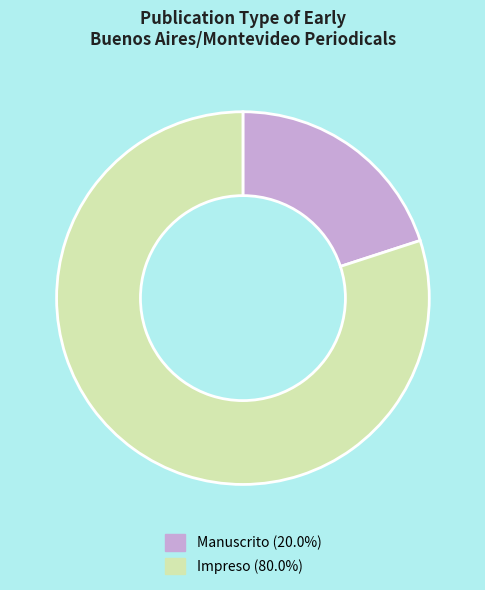

What is the largest slice in the pie chart?

Impreso